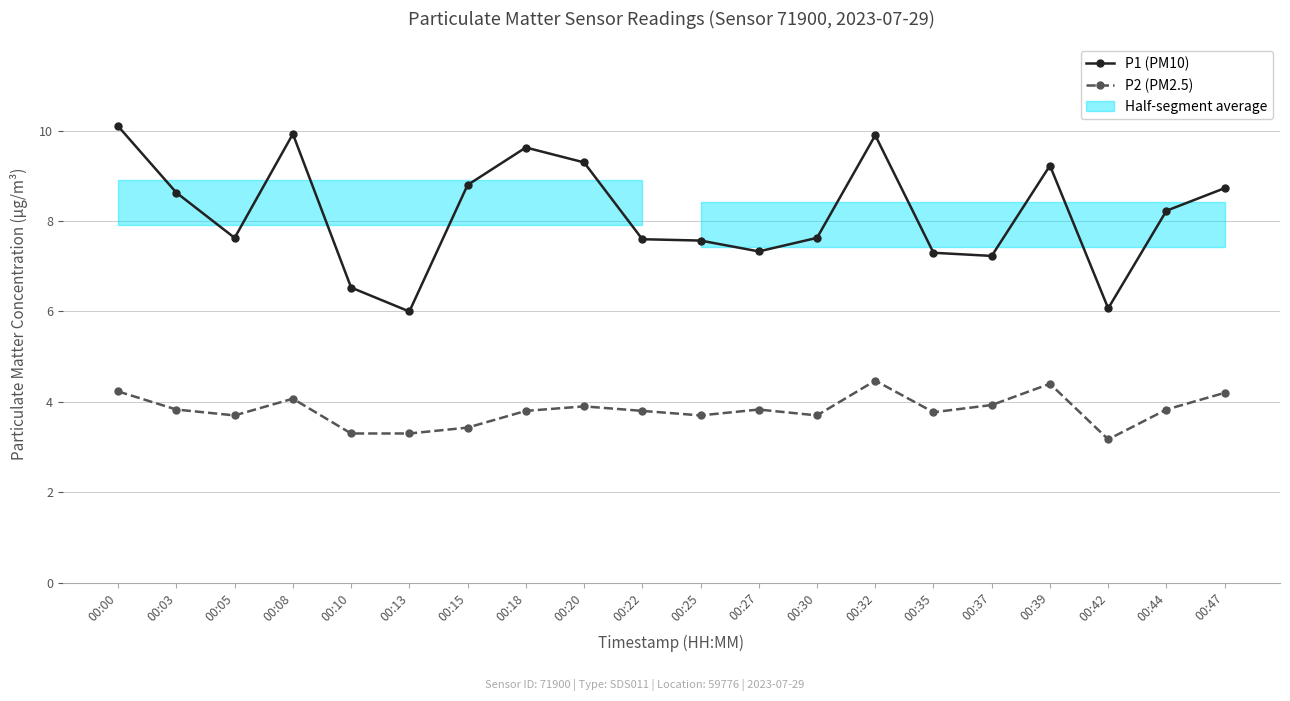

Rank the series by their average value, from highest to lowest.

P1 (PM10), P2 (PM2.5)